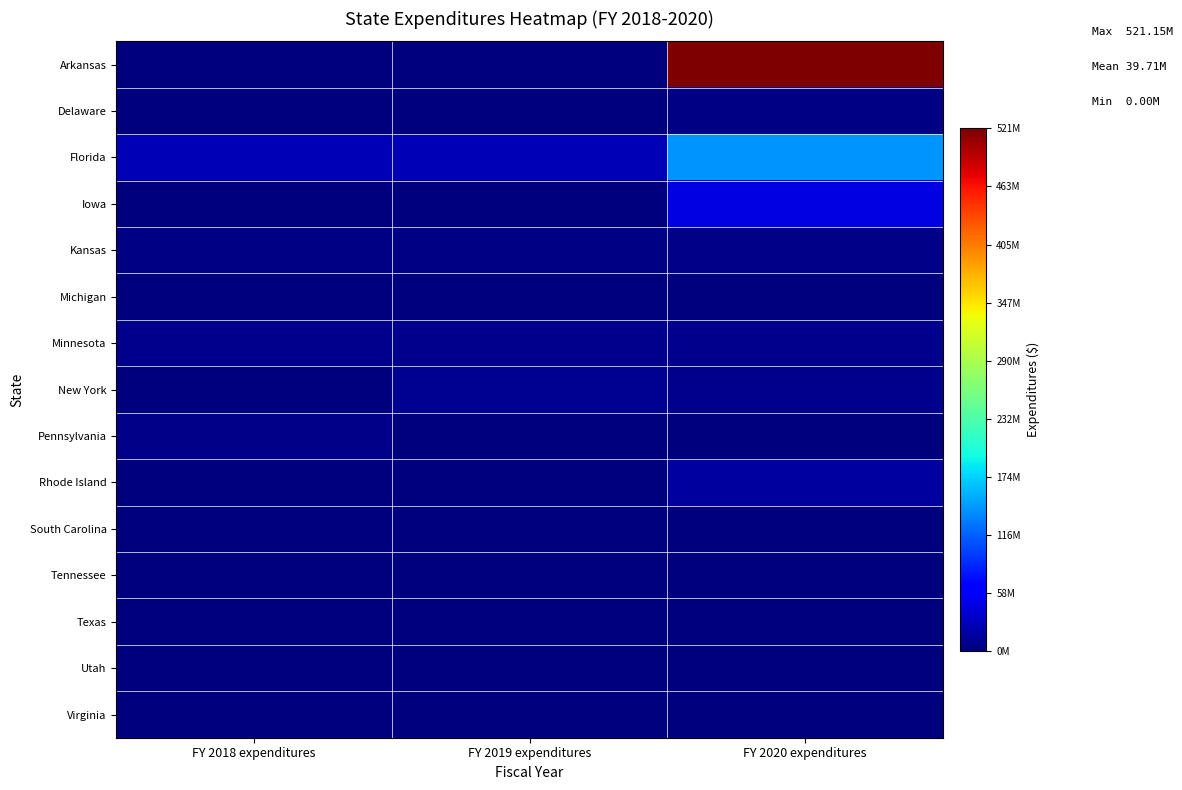

Which label corresponds to the smallest value in the chart?

FY 2018 expenditures